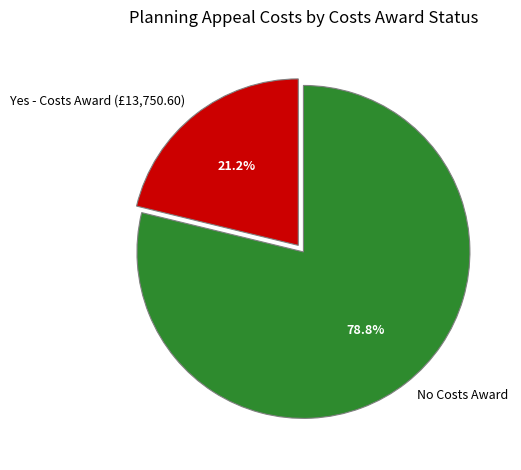

Which category has the smallest portion of the pie?

Yes - Costs Award (£13,750.60)